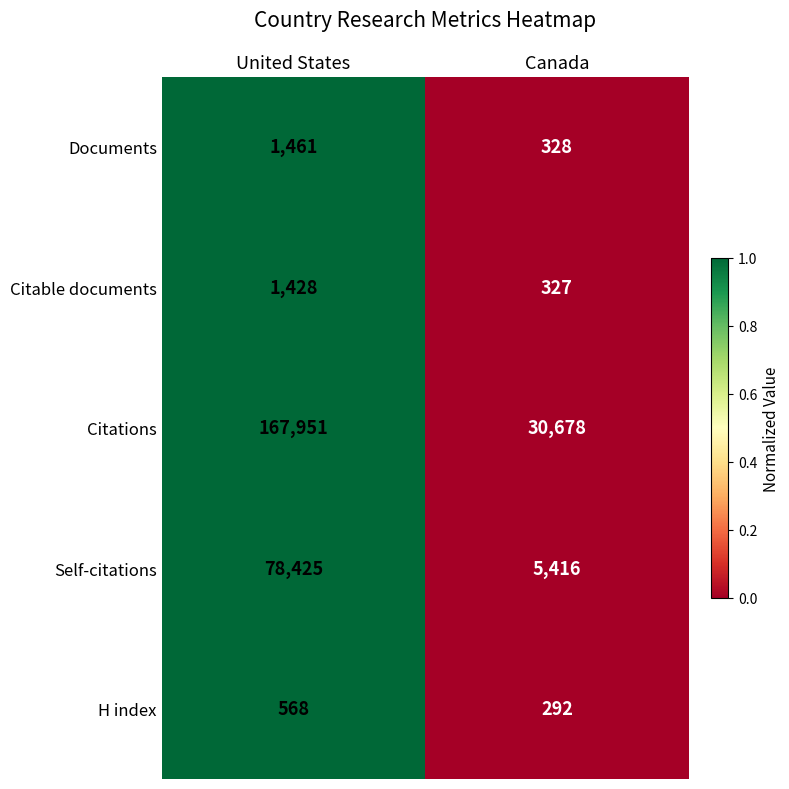

What is the spread (max minus min) of values at Canada?

30386